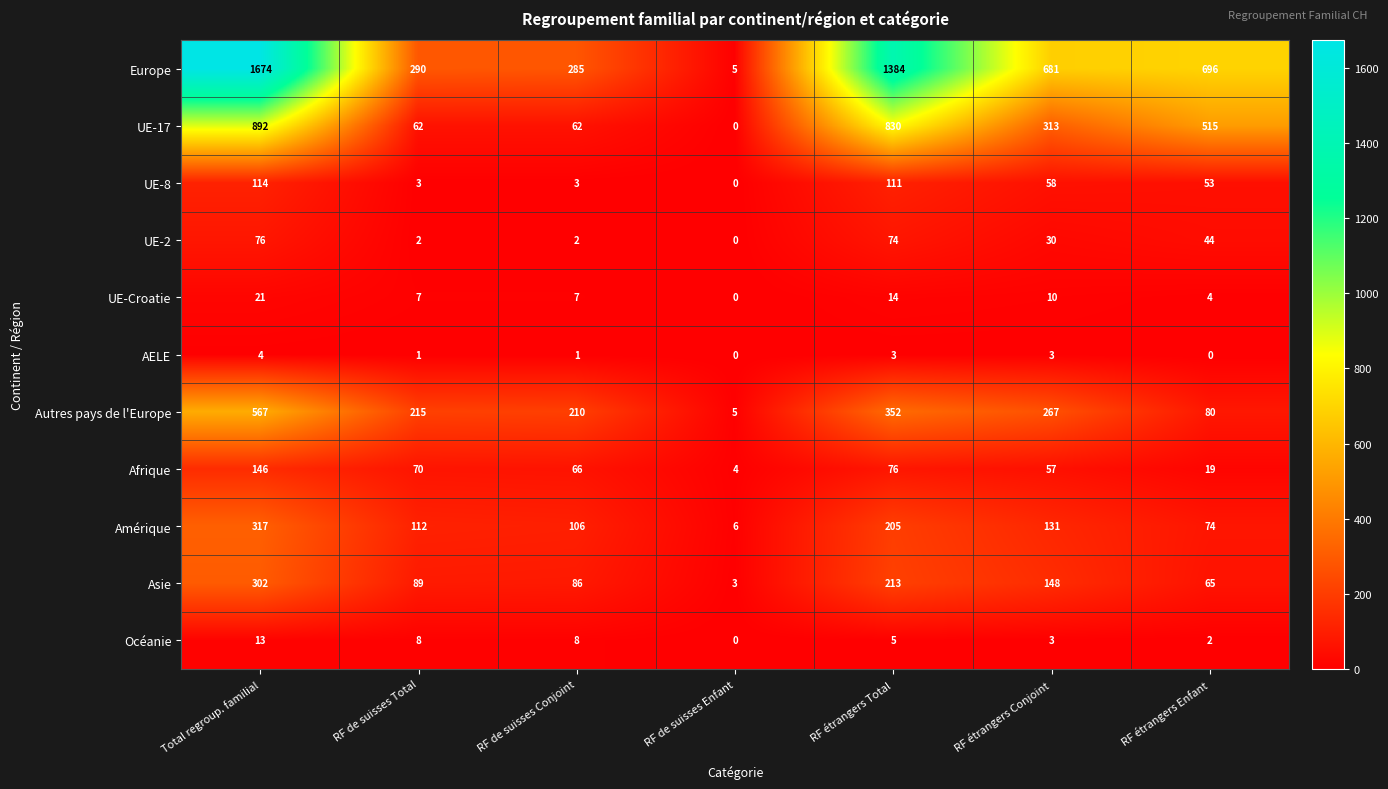

How many data points does each series have?

7